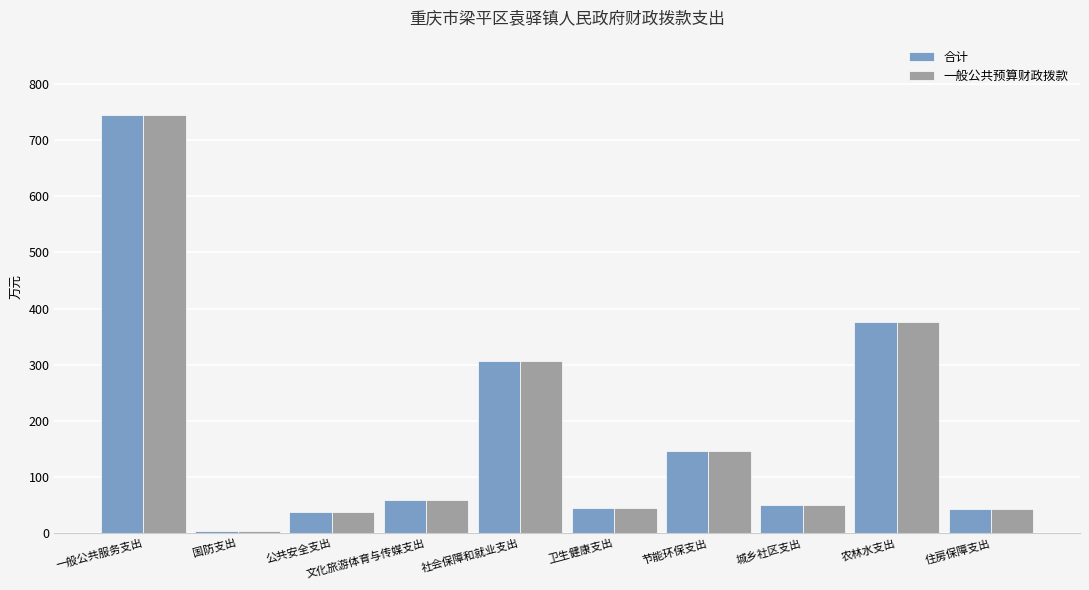

How many series are shown in this chart?

2